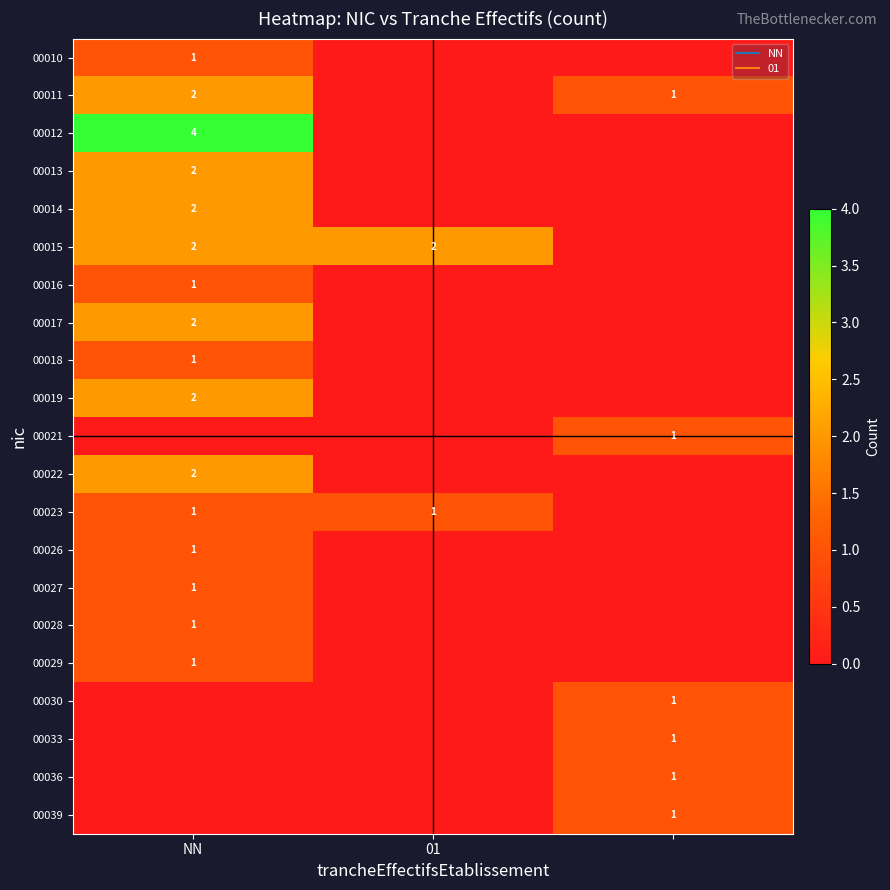

Which has a higher value, NN or 01?

NN